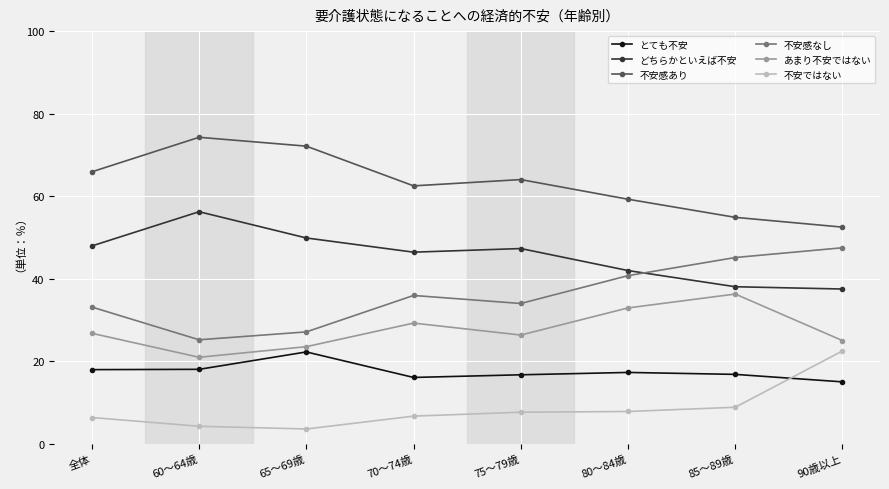

What is the approximate value of 不安感なし at 85～89歳?

45.1